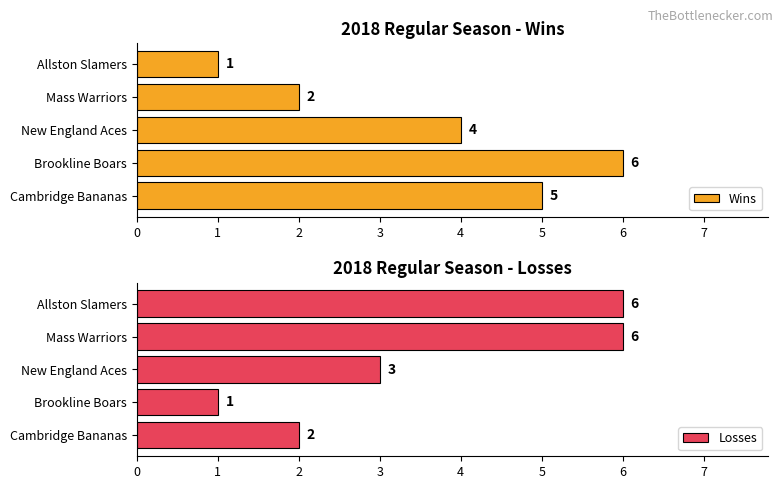

What is the lowest value of the Losses series?

1